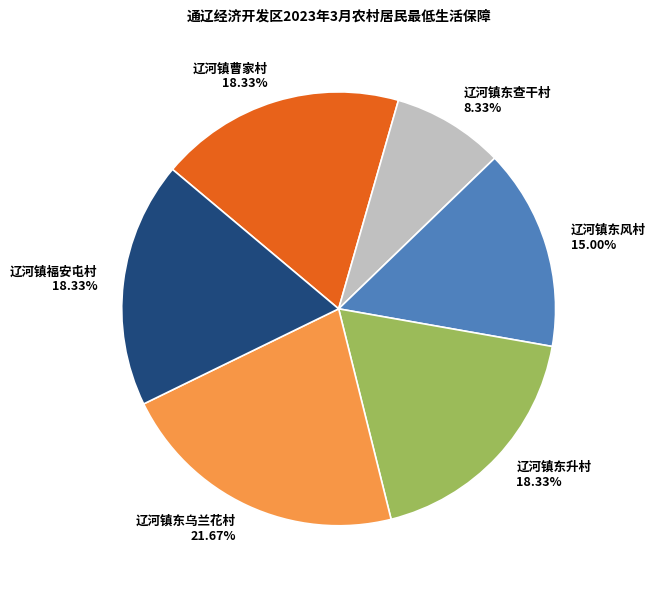

To the nearest percent, what portion does 辽河镇东查干村 represent?

8%